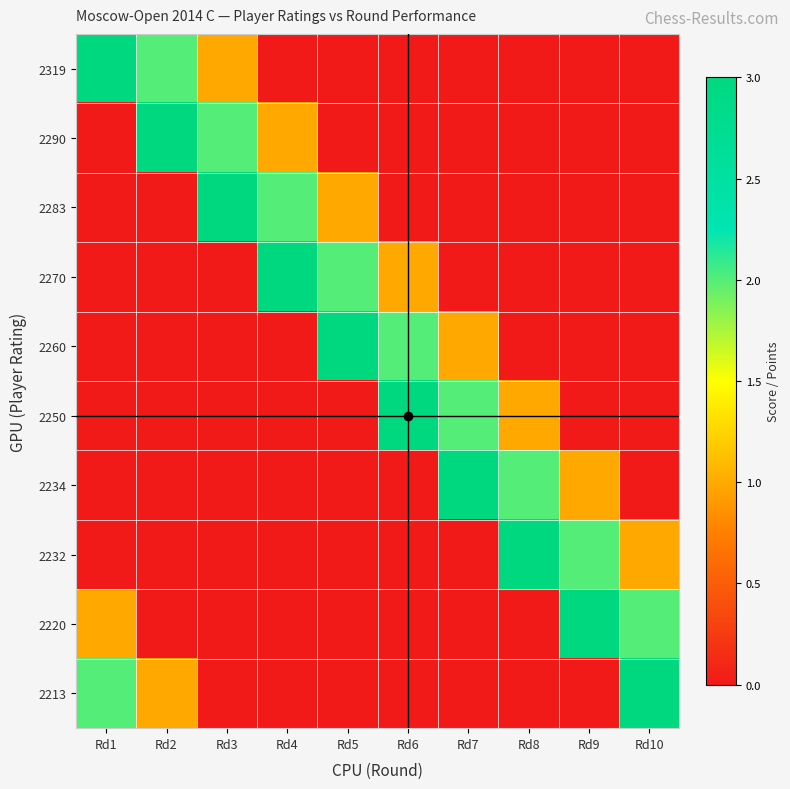

How many series are shown in this chart?

10